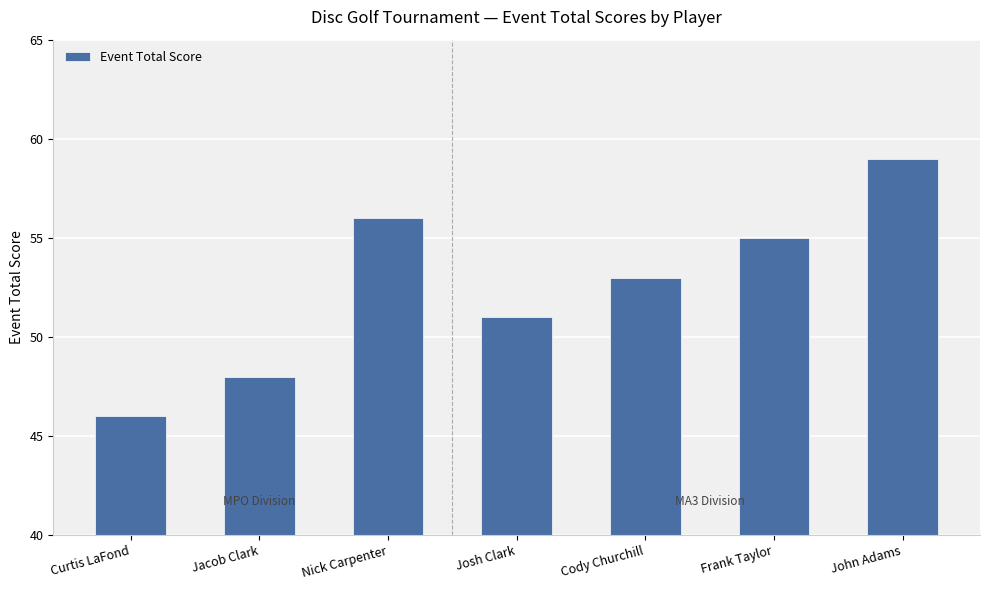

How many series are shown in this chart?

1